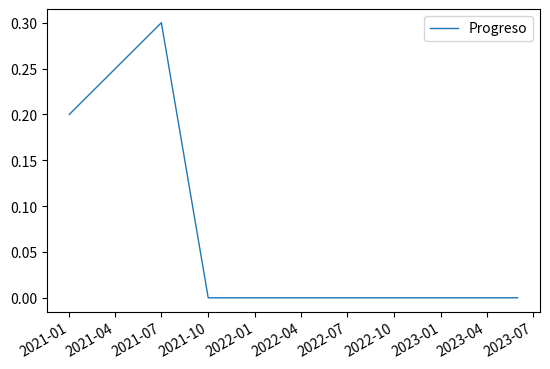

True or false: there are more than 1 points higher than both neighbors.

False